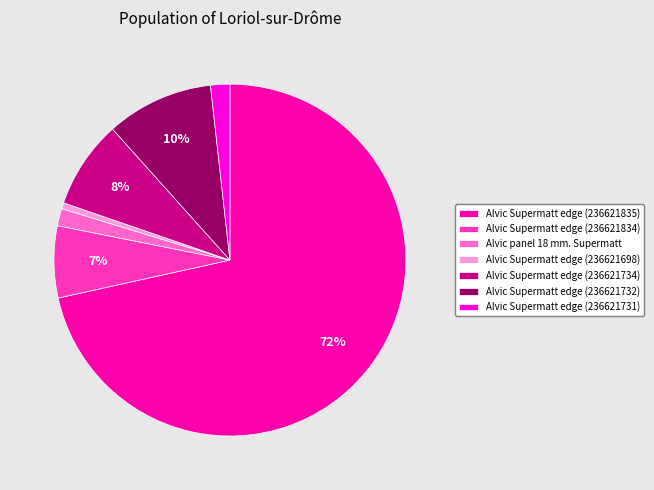

Which category has the smallest portion of the pie?

Alvic Supermatt edge (236621698)